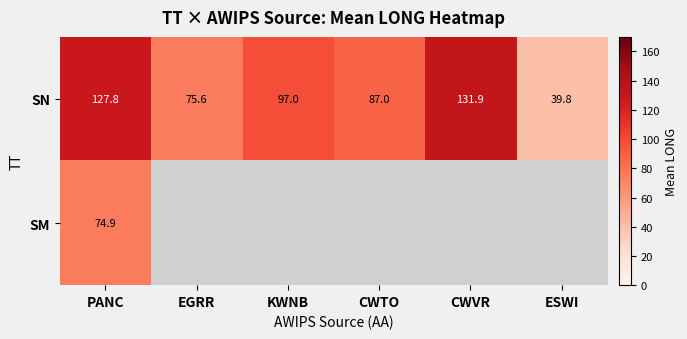

The value of SN at CWTO is 87.0. True or false?

True